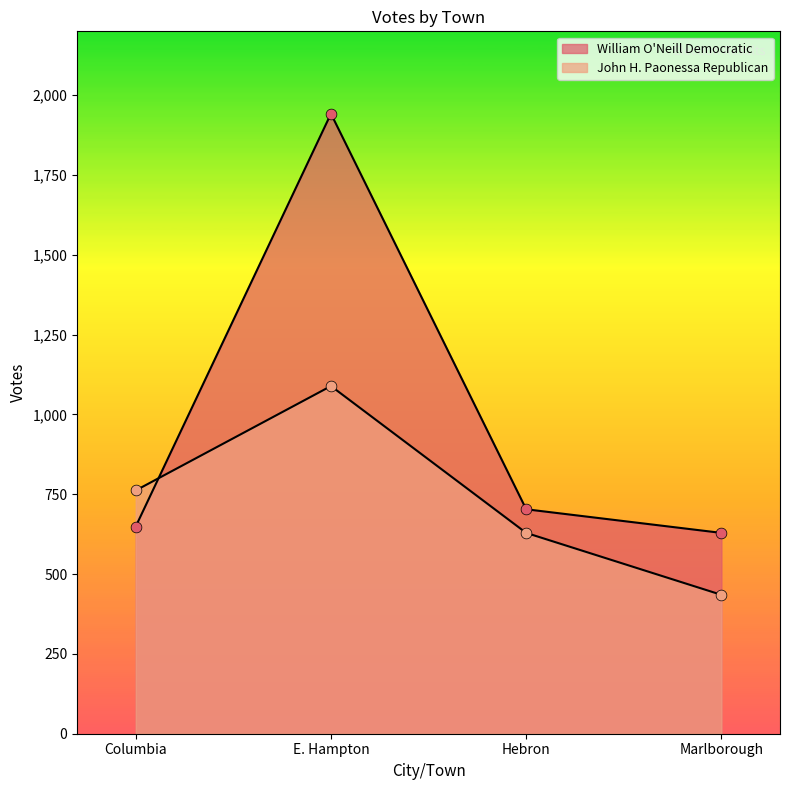

Which series has the widest spread of Y values?

William O'Neill Democratic